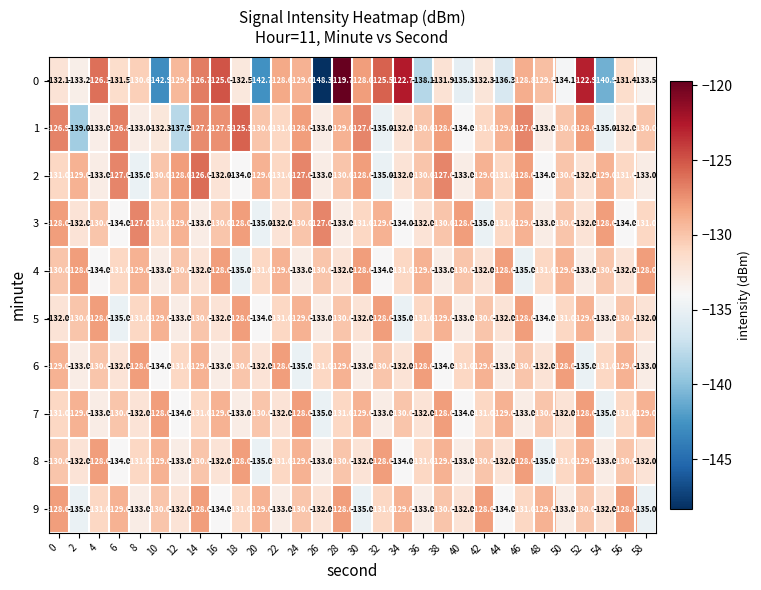

Where is 0 nearest to the value -134?

50